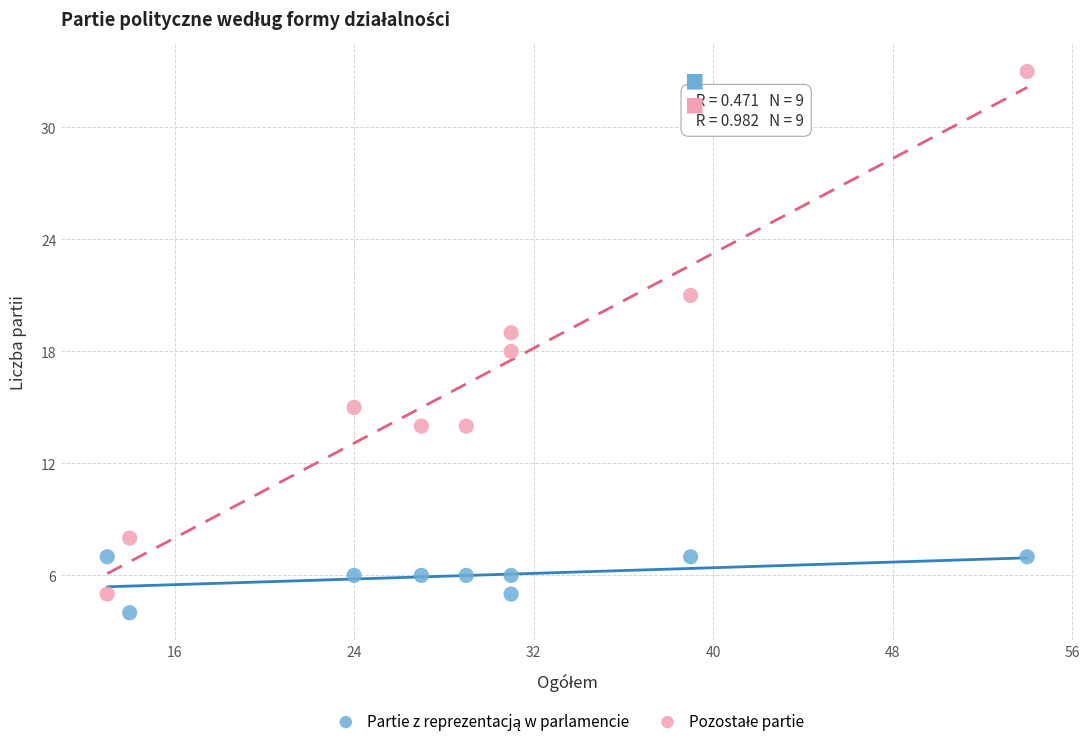

What is the X range (max minus min) for the scatter plot?

41